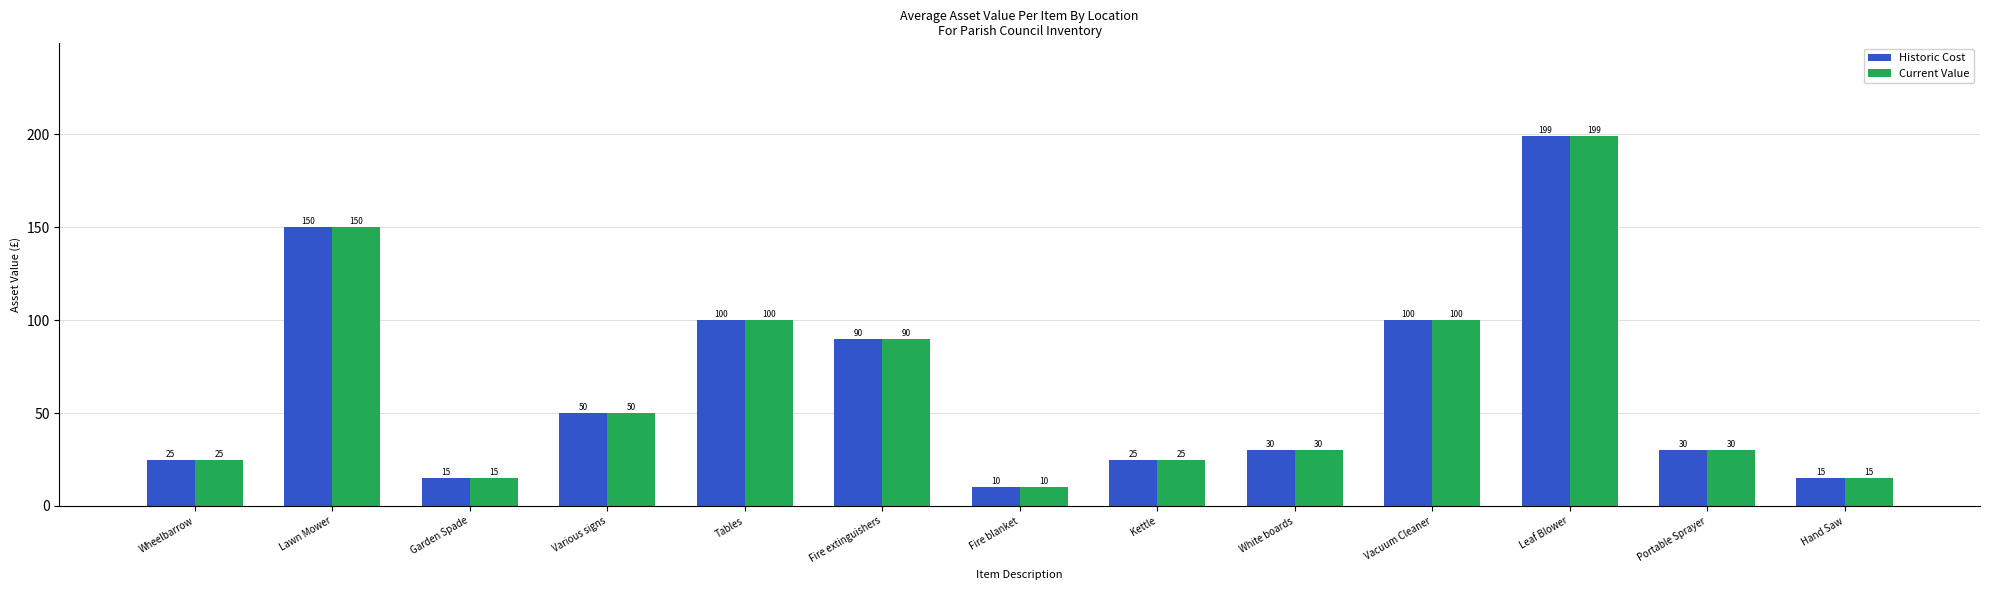

What are all the series names shown in the legend?

Historic Cost, Current Value